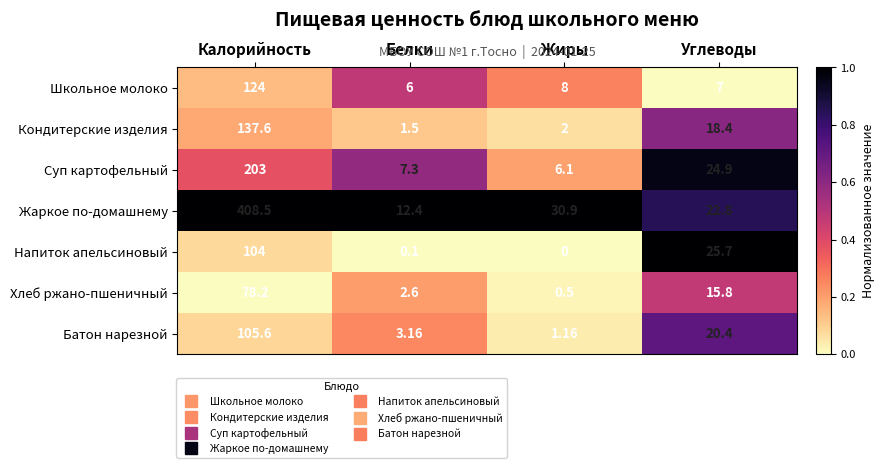

List the series in order of their peak value, lowest first.

Хлеб ржано-пшеничный, Напиток апельсиновый, Батон нарезной, Школьное молоко, Кондитерские изделия, Суп картофельный, Жаркое по-домашнему